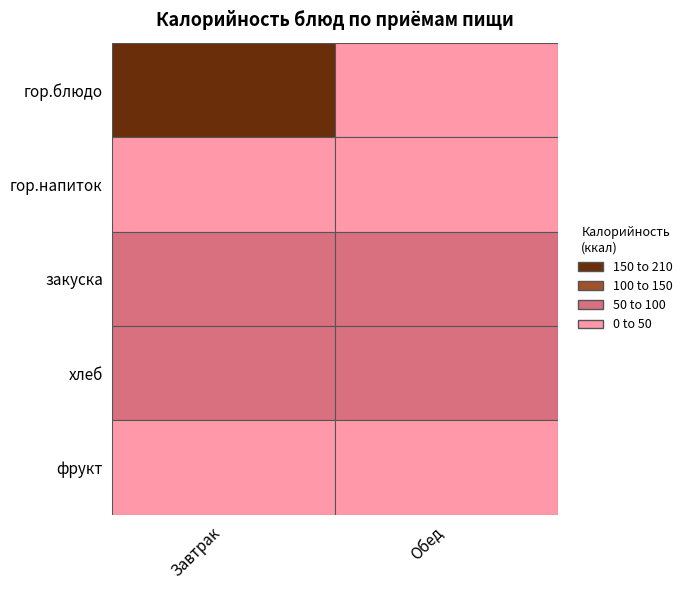

How many data points in Завтрак are less than 73?

2